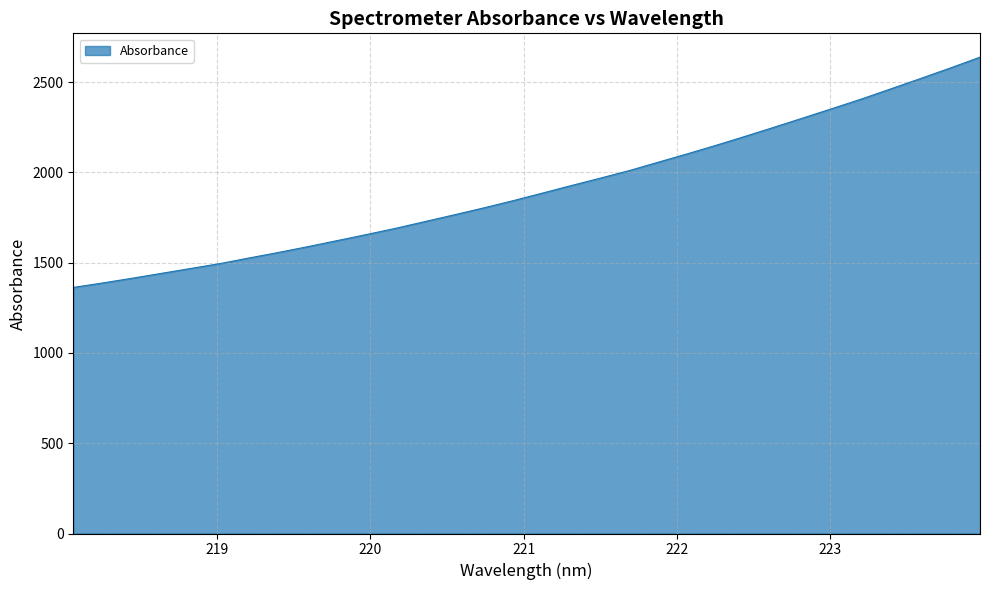

What is the sum of all values?

61166.1